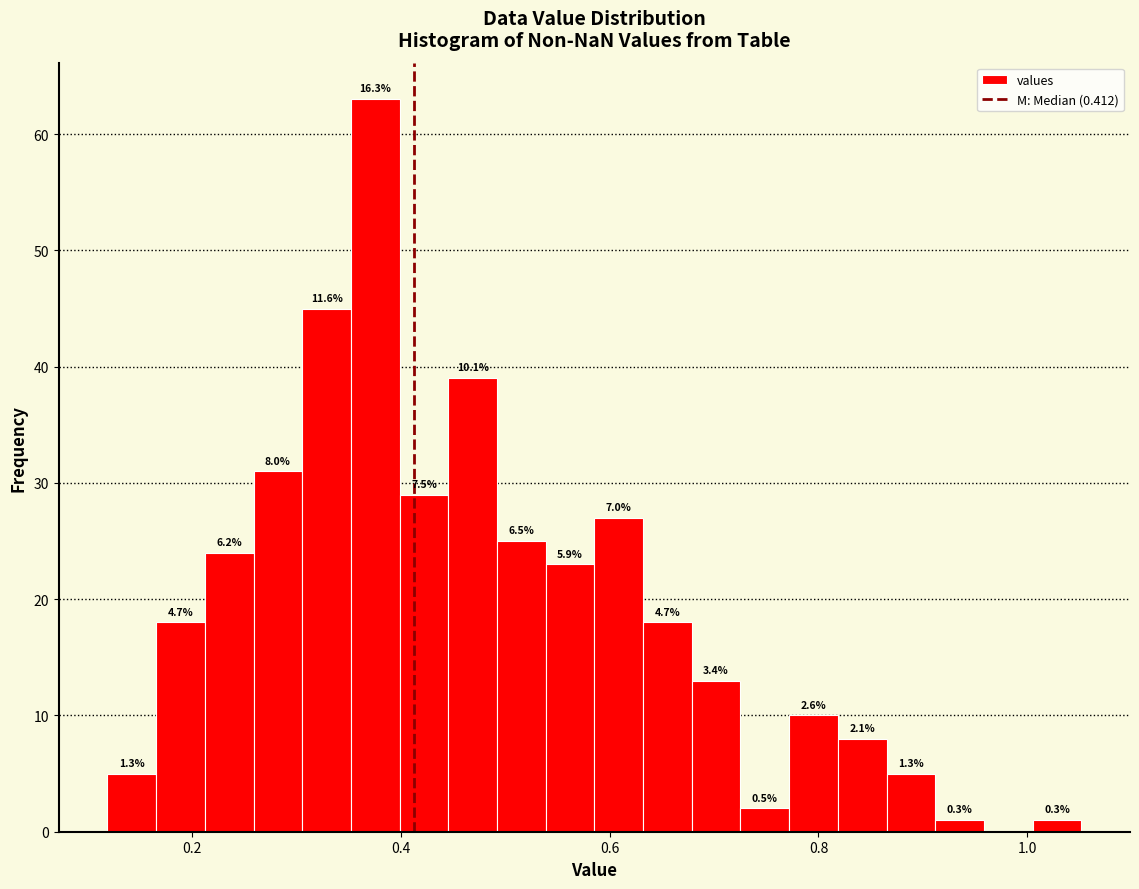

Around what value on the x-axis is the tallest bar? Give the approximate position of its centre, as read against the axis.

0.38